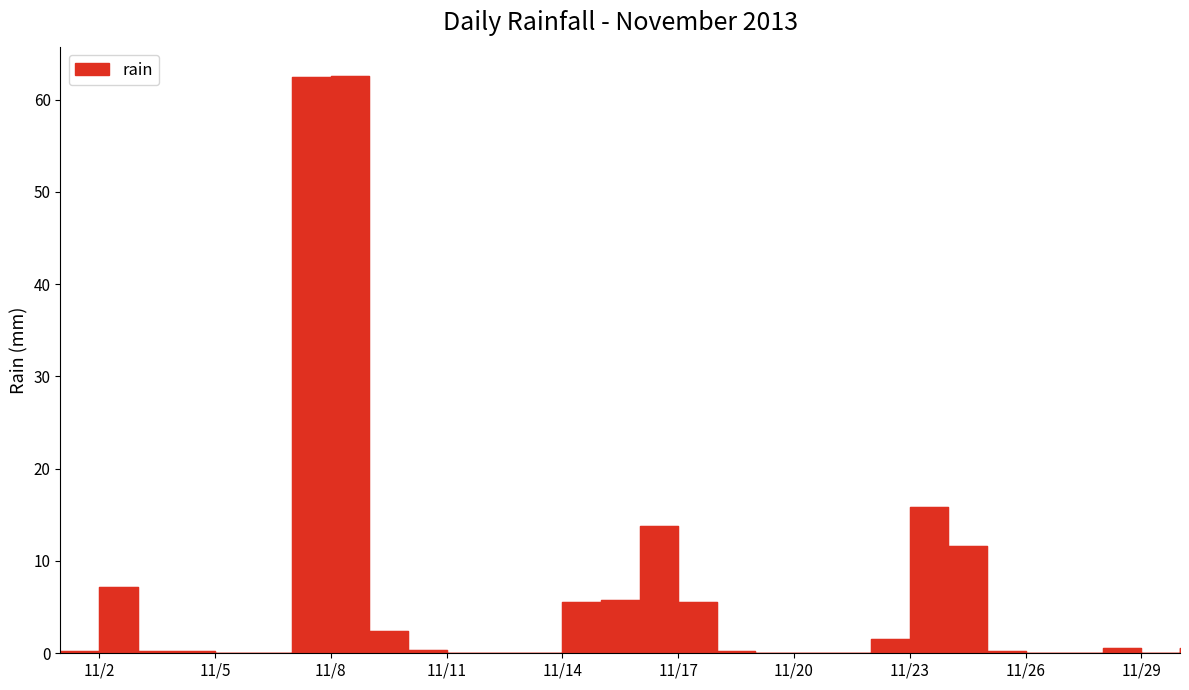

Which has a higher value, 2013-11-30 or 2013-11-28?

2013-11-30